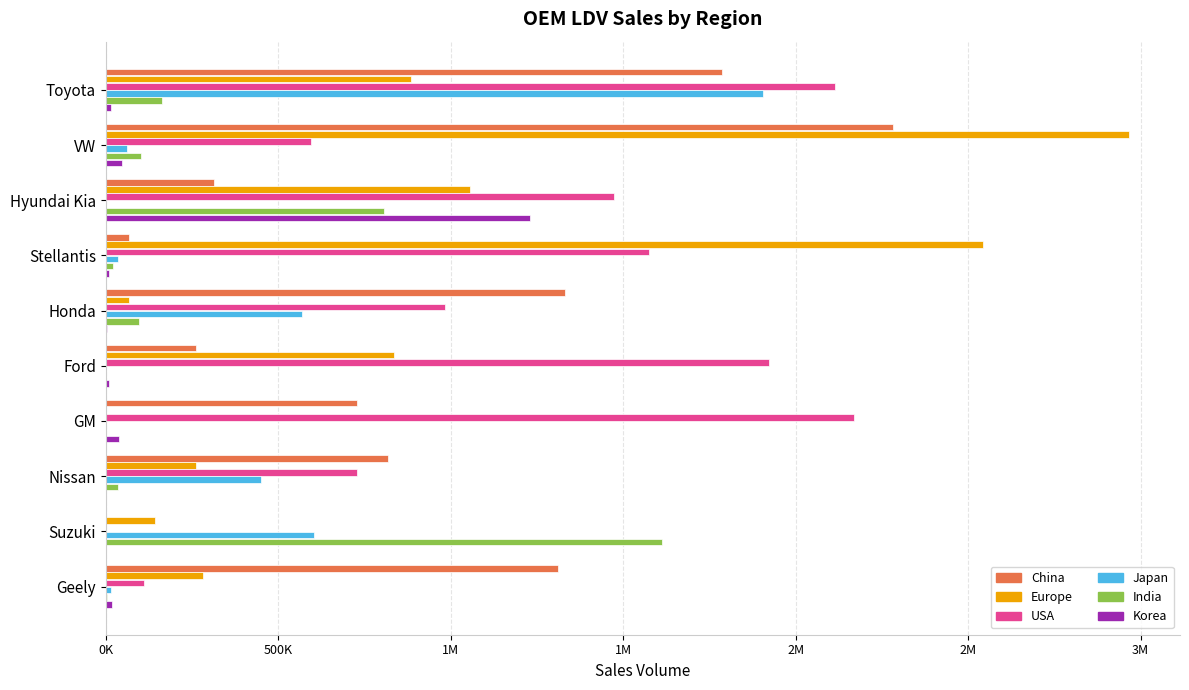

What are all the series names shown in the legend?

China, Europe, USA, Japan, India, Korea